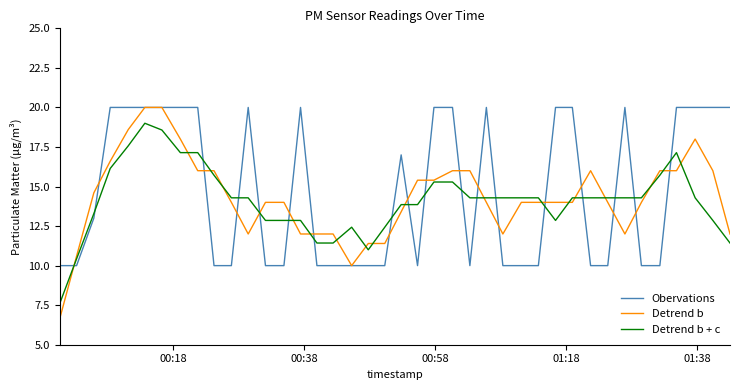

What is the greatest value displayed?

20.0